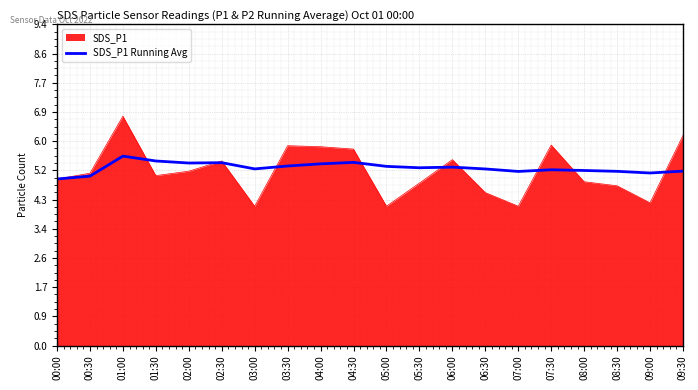

Which series changed the most between 03:00 and 09:30?

SDS_P1